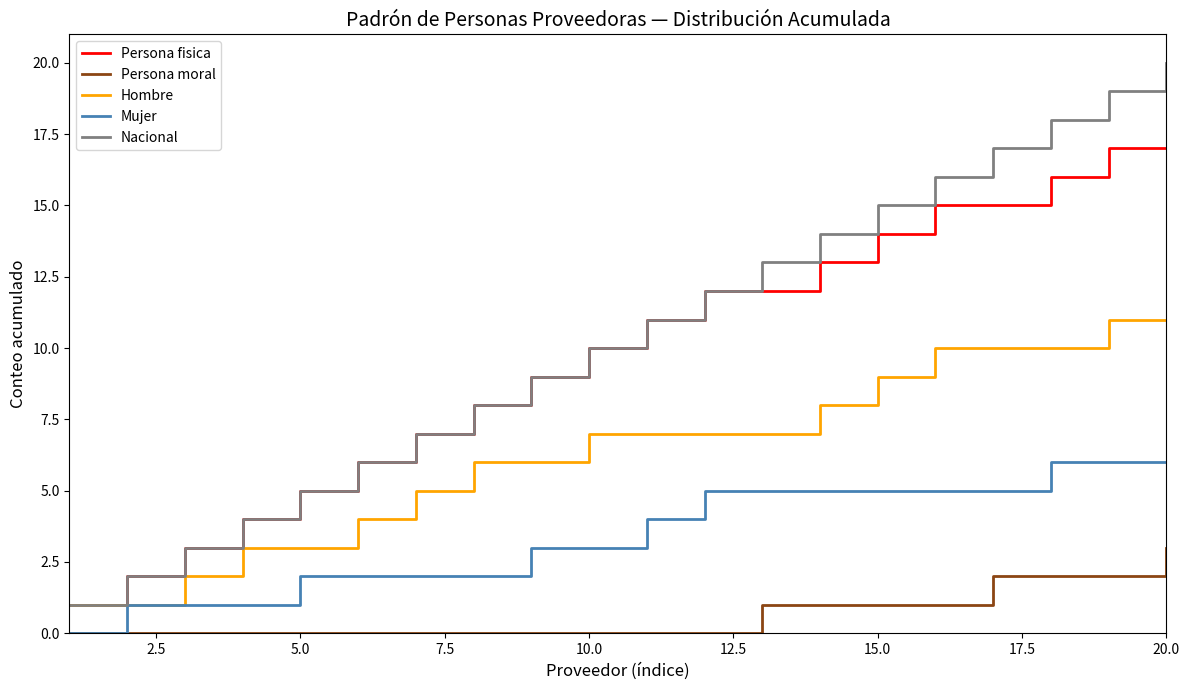

Reading right to left, extract all data points from this chart.

Persona fisica: 17	17	16	15	15	14	13	12	12	11	10	9	8	7	6	5	4	3	2	1
Persona moral: 3	2	2	2	1	1	1	1	0	0	0	0	0	0	0	0	0	0	0	0
Hombre: 11	11	10	10	10	9	8	7	7	7	7	6	6	5	4	3	3	2	1	1
Mujer: 6	6	6	5	5	5	5	5	5	4	3	3	2	2	2	2	1	1	1	0
Nacional: 20	19	18	17	16	15	14	13	12	11	10	9	8	7	6	5	4	3	2	1